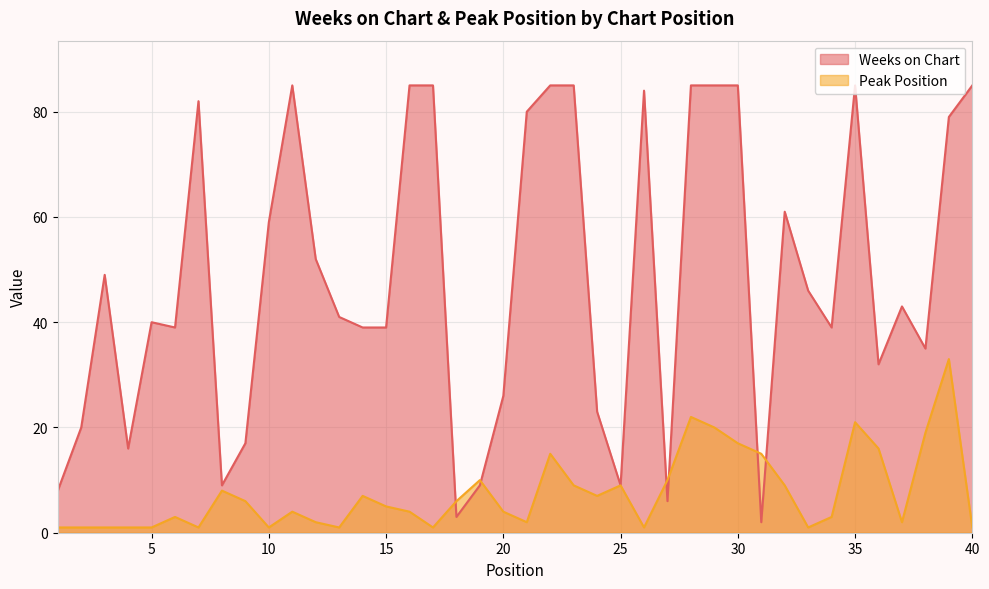

How many lines are shown in the chart?

2